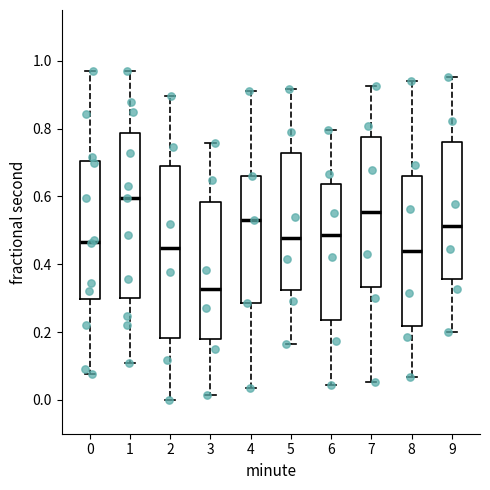

Where is the lower edge of the box at x = 3 on the y-axis? The values are not printed on the chart, so give them approximately, as read against the axis.

0.18